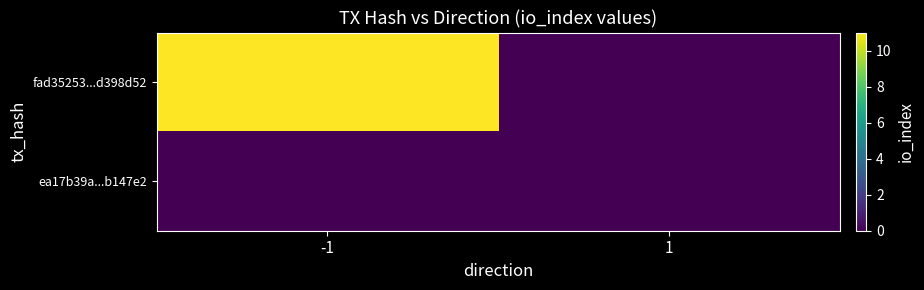

How many series are shown in this chart?

2